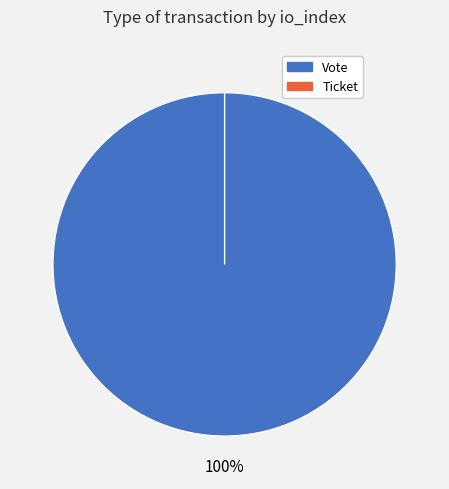

What is the smallest slice in the pie chart?

Ticket